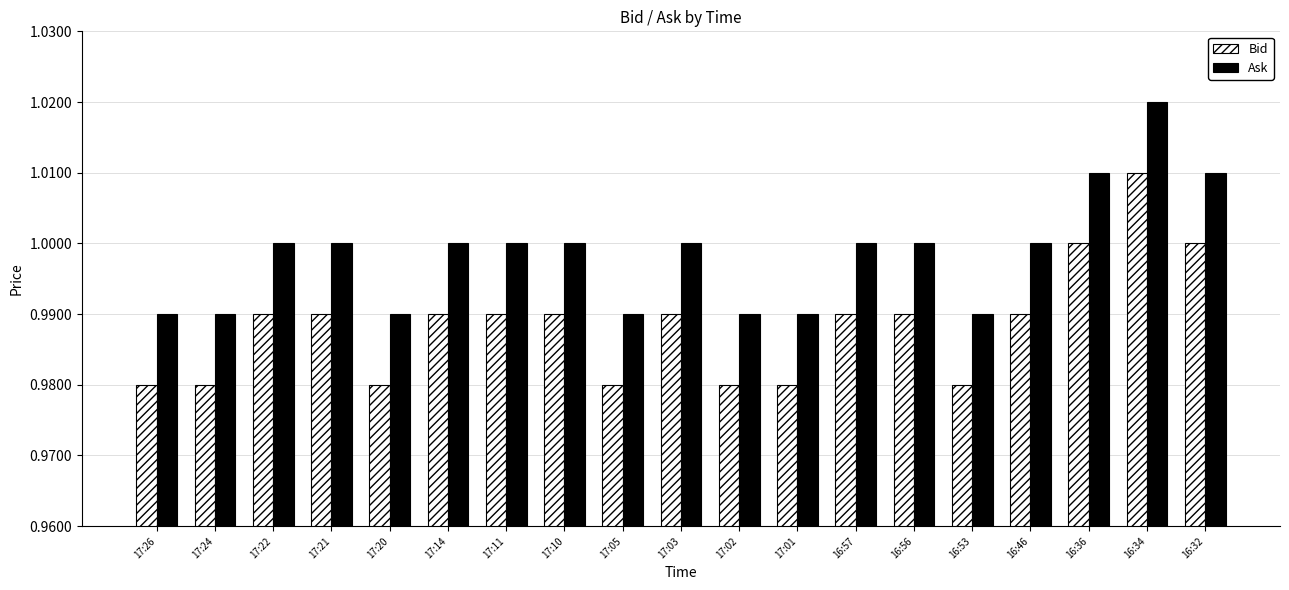

The value of Bid at 17:14 is 0.4. True or false?

False